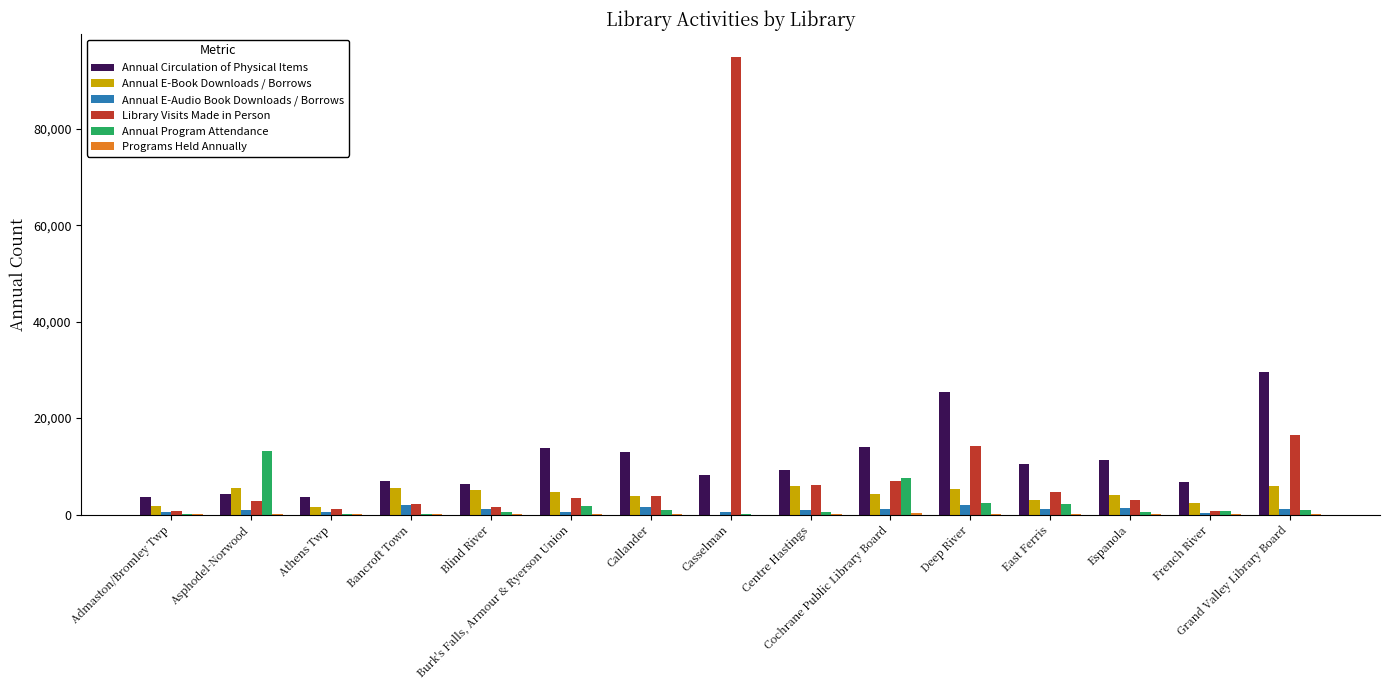

What is the maximum value for Library Visits Made in Person?

94950